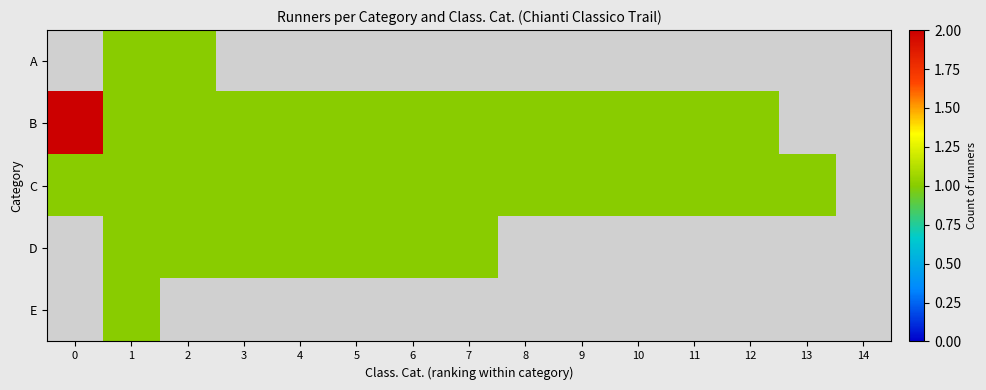

What is the difference between the maximum and second lowest values in the B series?

1.0